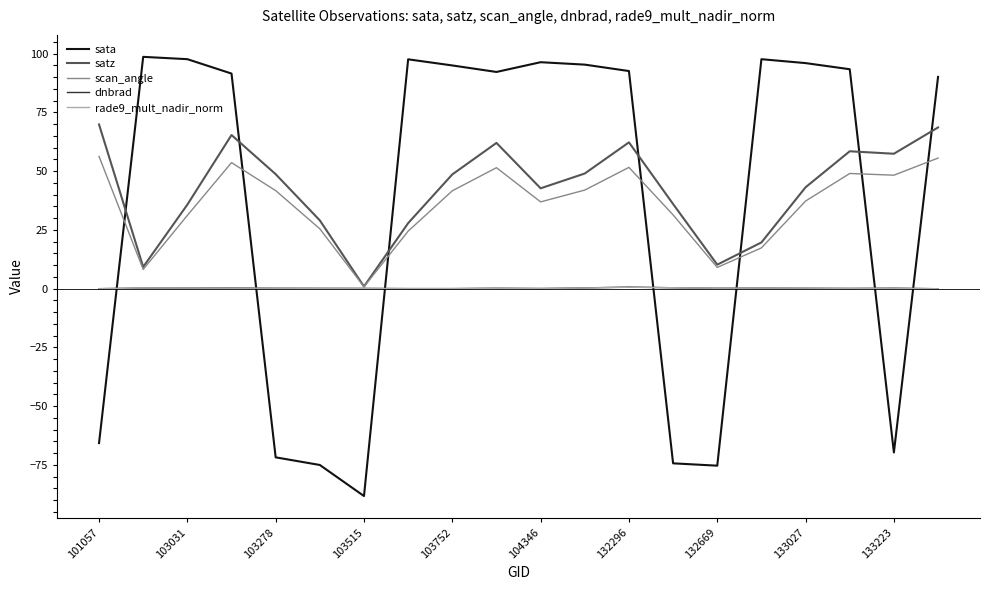

Which series ends up on top after the final intersection of rade9_mult_nadir_norm and sata?

sata